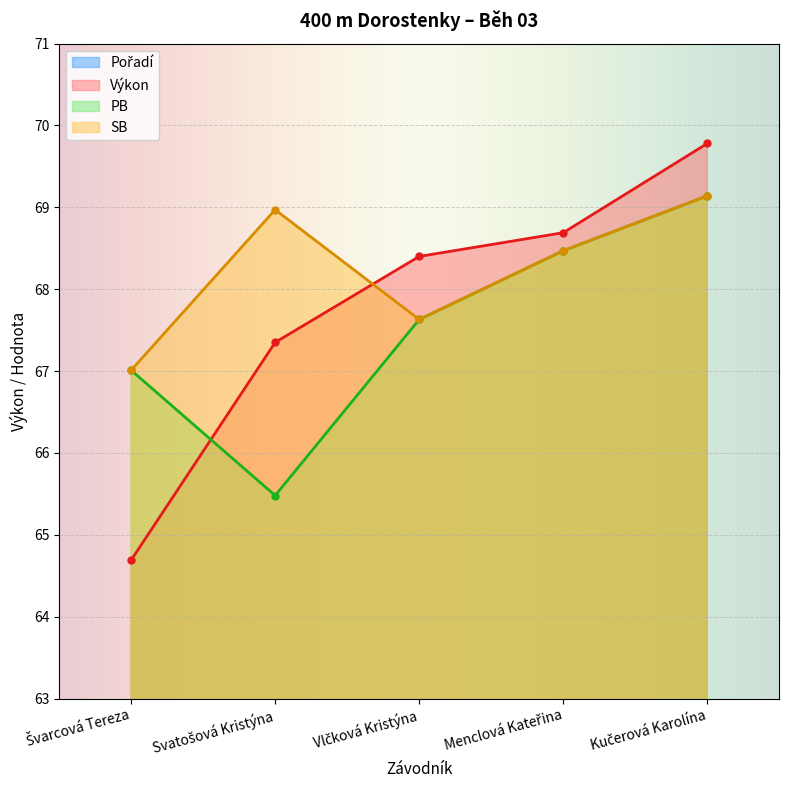

What is the value of the Výkon point at the 3rd from the left?

68.4